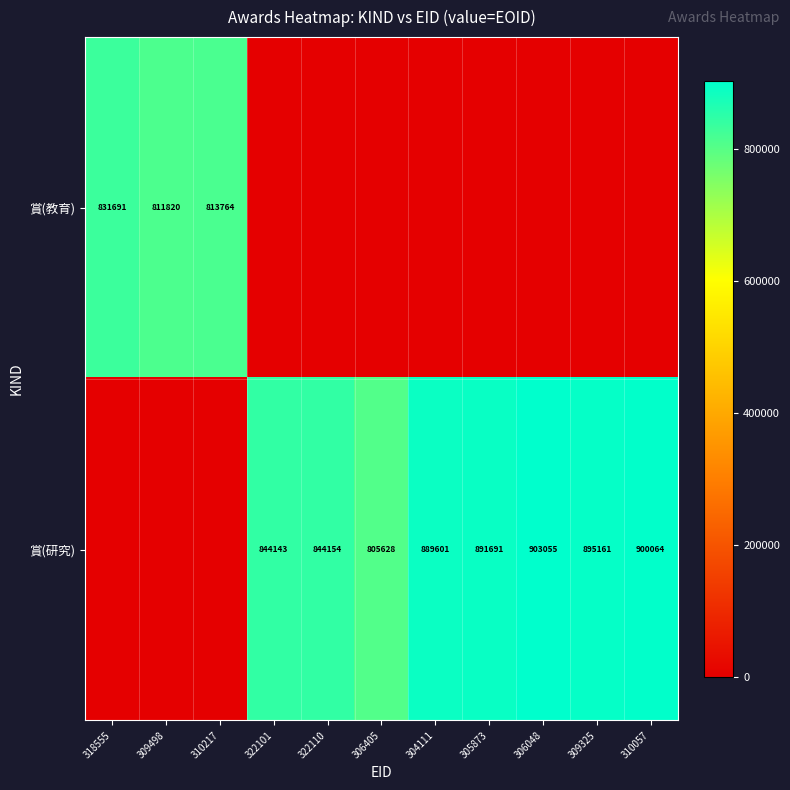

What is the maximum value shown in the chart?

903055